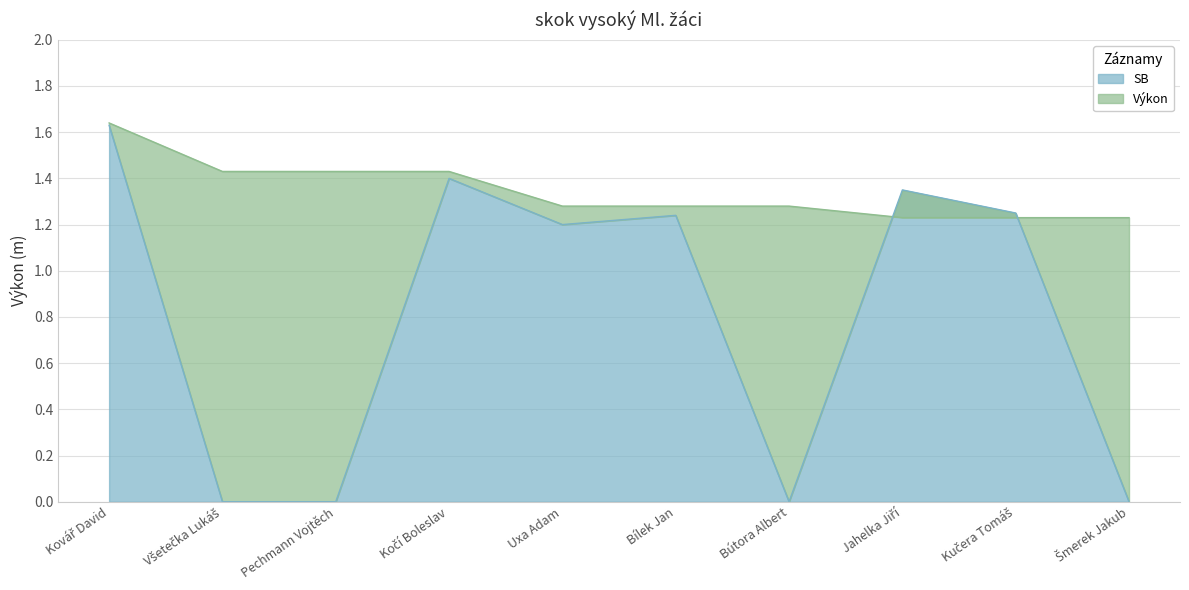

True or false: SB has a value of 0.0 at Šmerek Jakub.

True